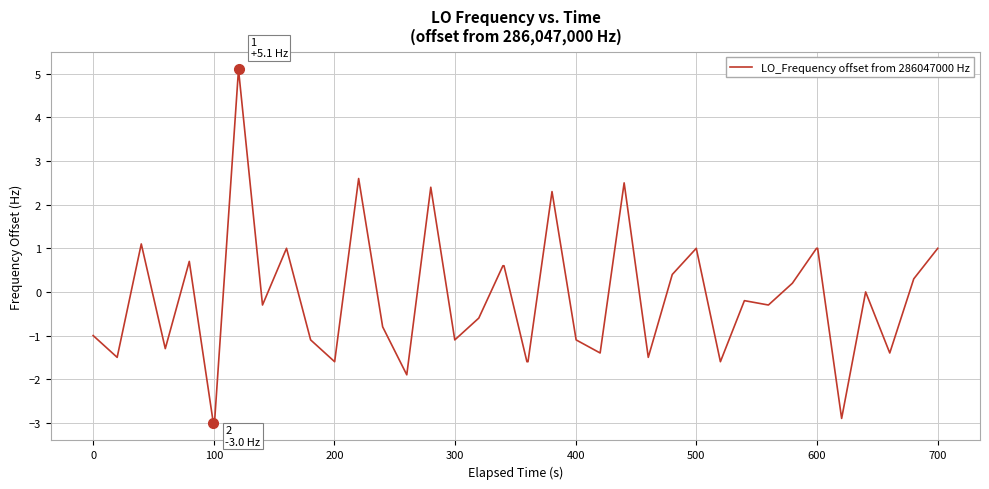

What is the smallest value displayed?

-3.0